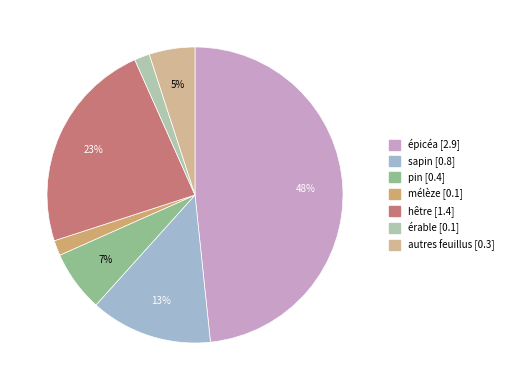

Count the number of slices in the pie.

7